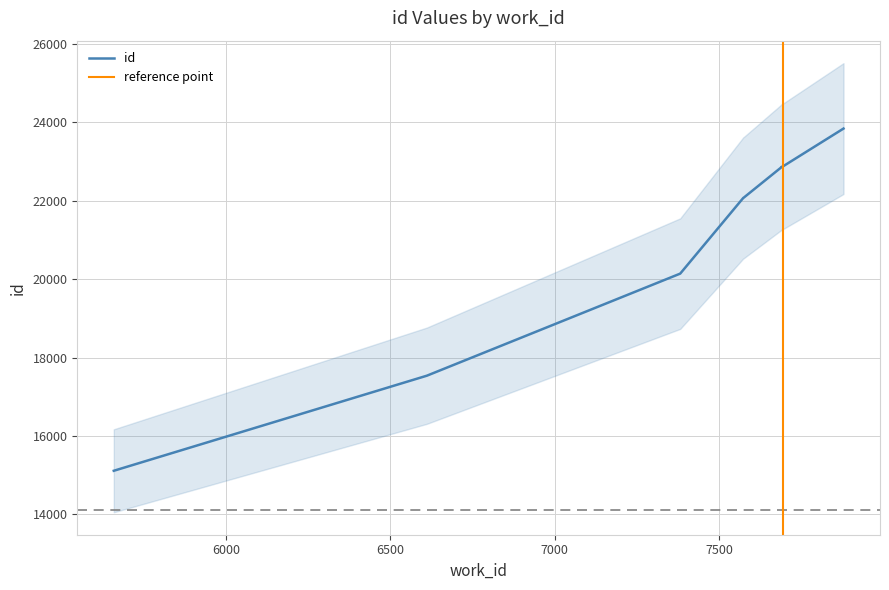

How many lines are shown in the chart?

1